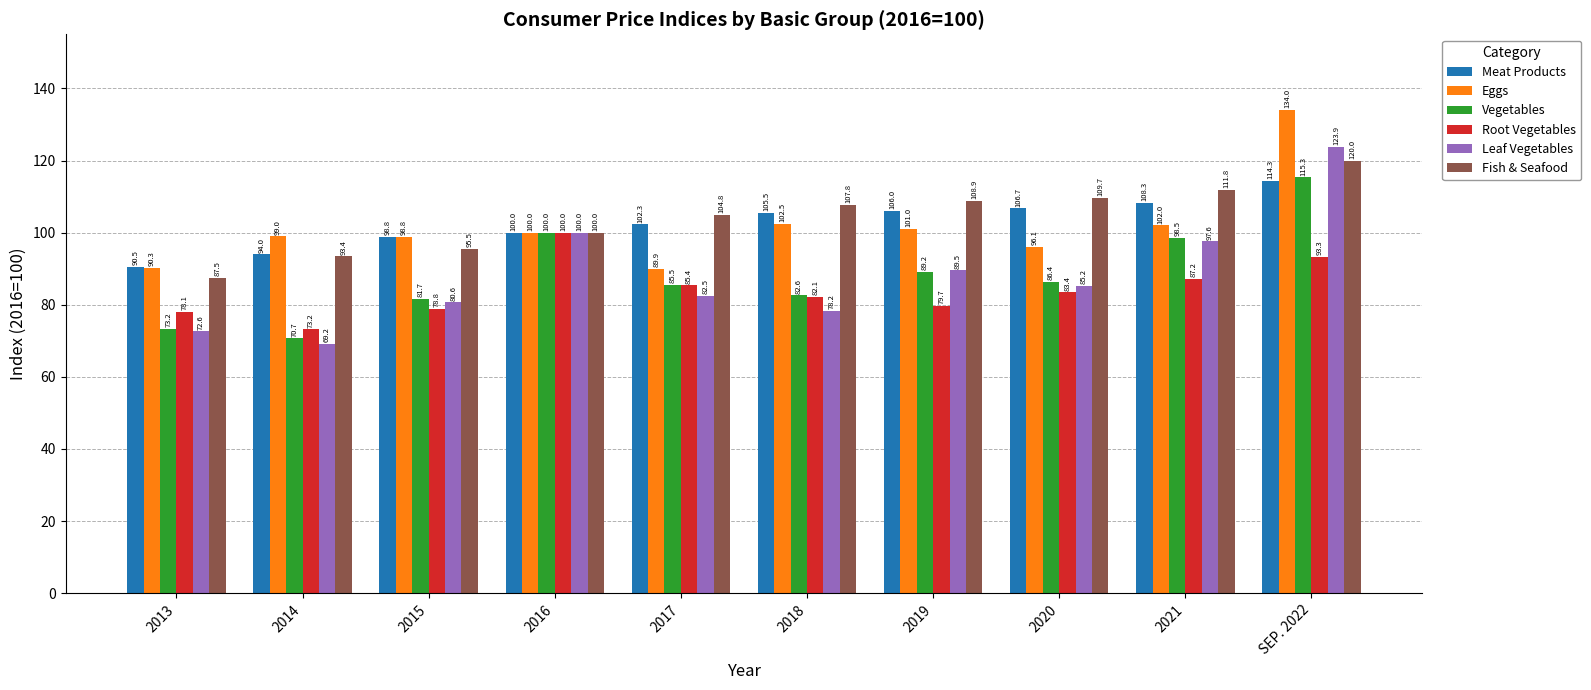

What is the lowest value of the Leaf Vegetables series?

69.2